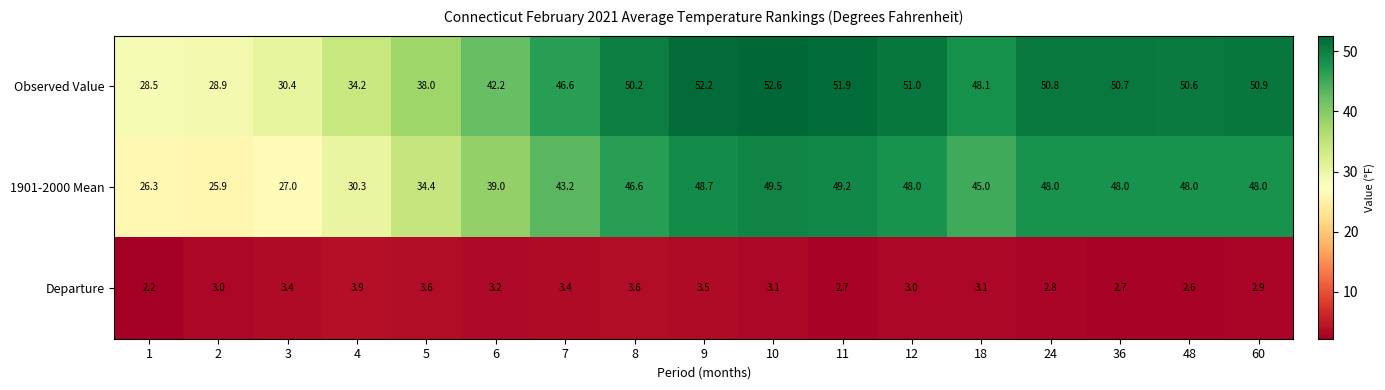

True or false: 1901-2000 Mean has a value of 42.7 at 1.

False